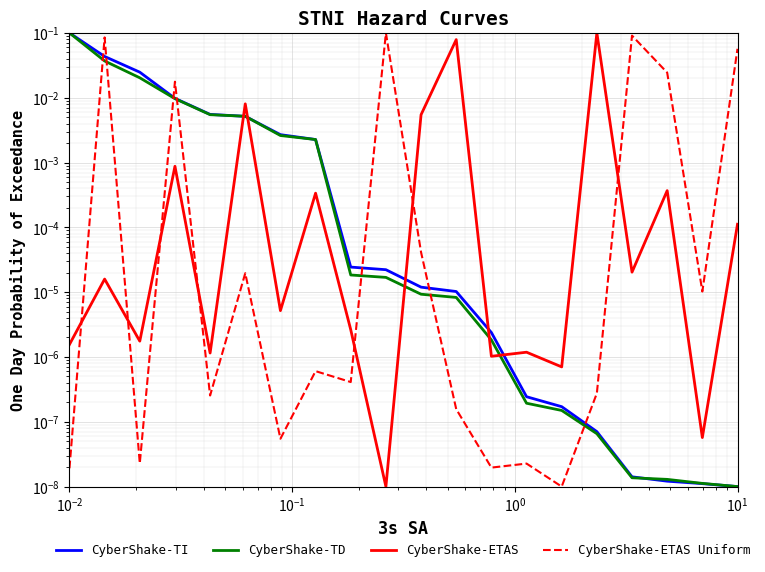

What is the value of the CyberShake-ETAS Uniform point at the 20th from the left?

0.1